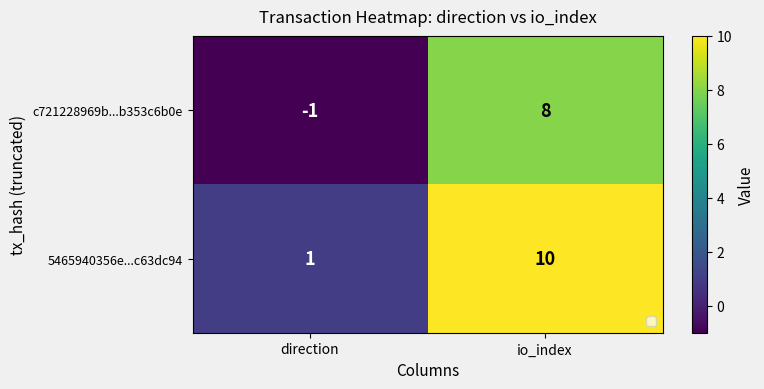

Which label corresponds to the largest value in the chart?

io_index